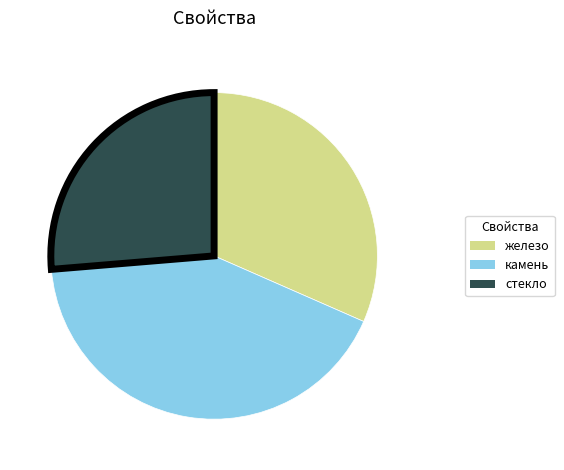

Do стекло and камень together represent more than half of the pie?

Yes